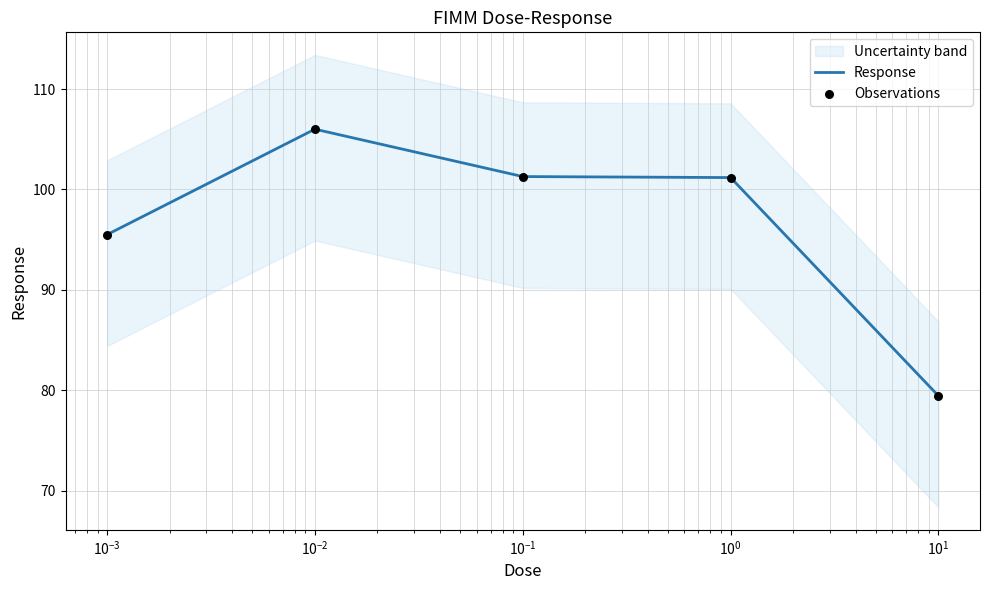

What are all the series names shown in the legend?

Response, Observations